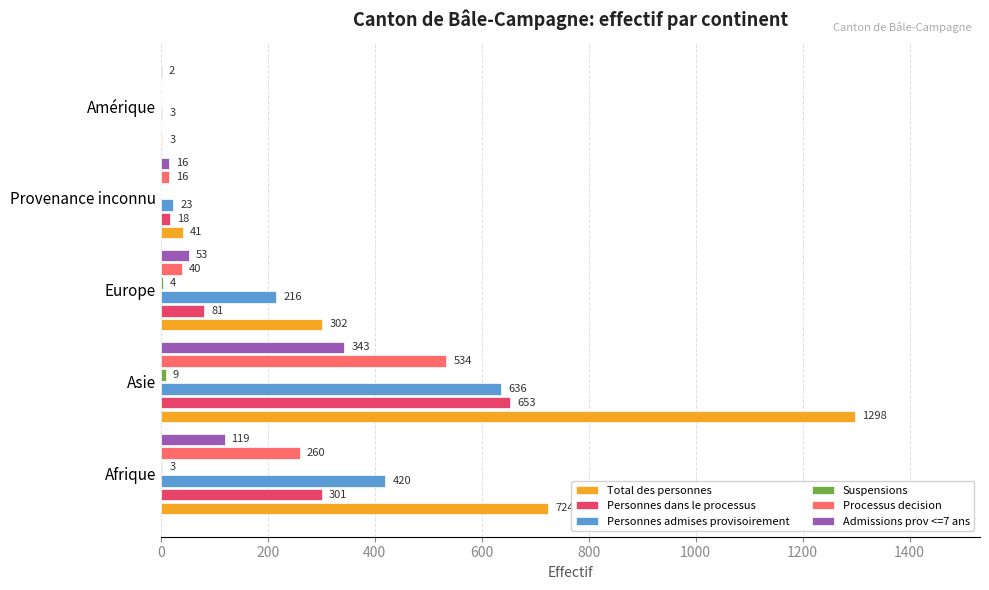

At which label is Admissions prov <=7 ans closest to 172?

Afrique